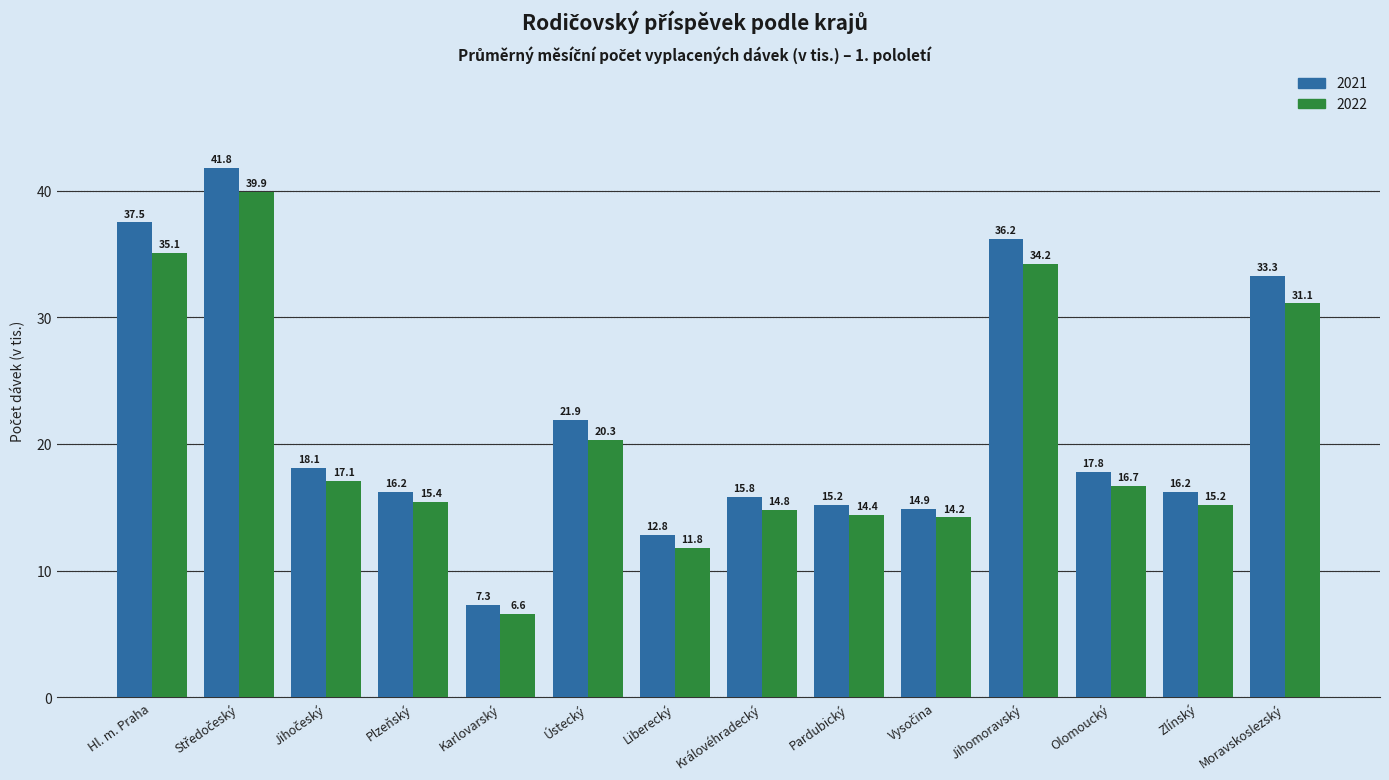

What is the minimum value shown in the chart?

6.6